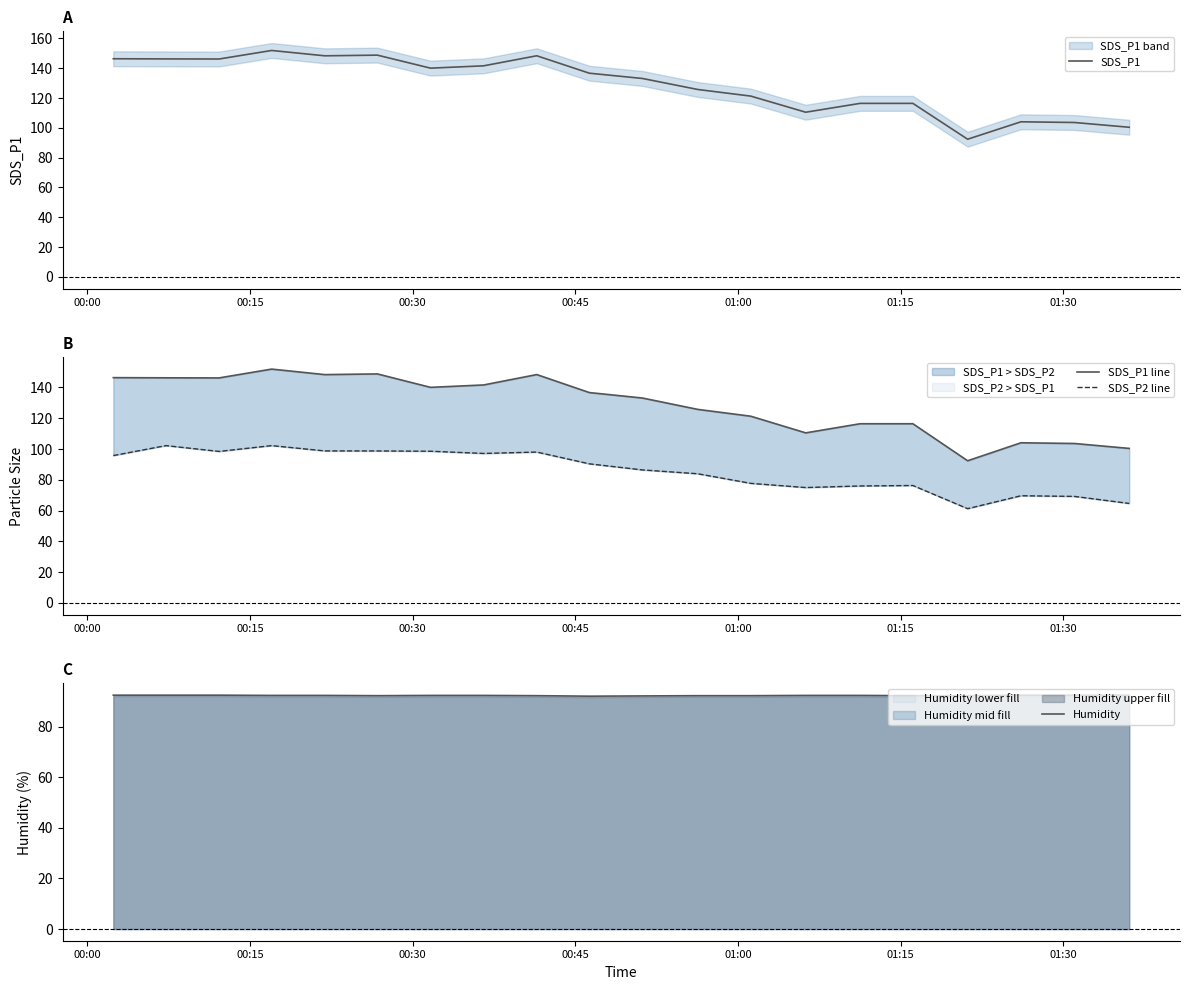

What is the lowest value of the SDS_P1 series?

92.4